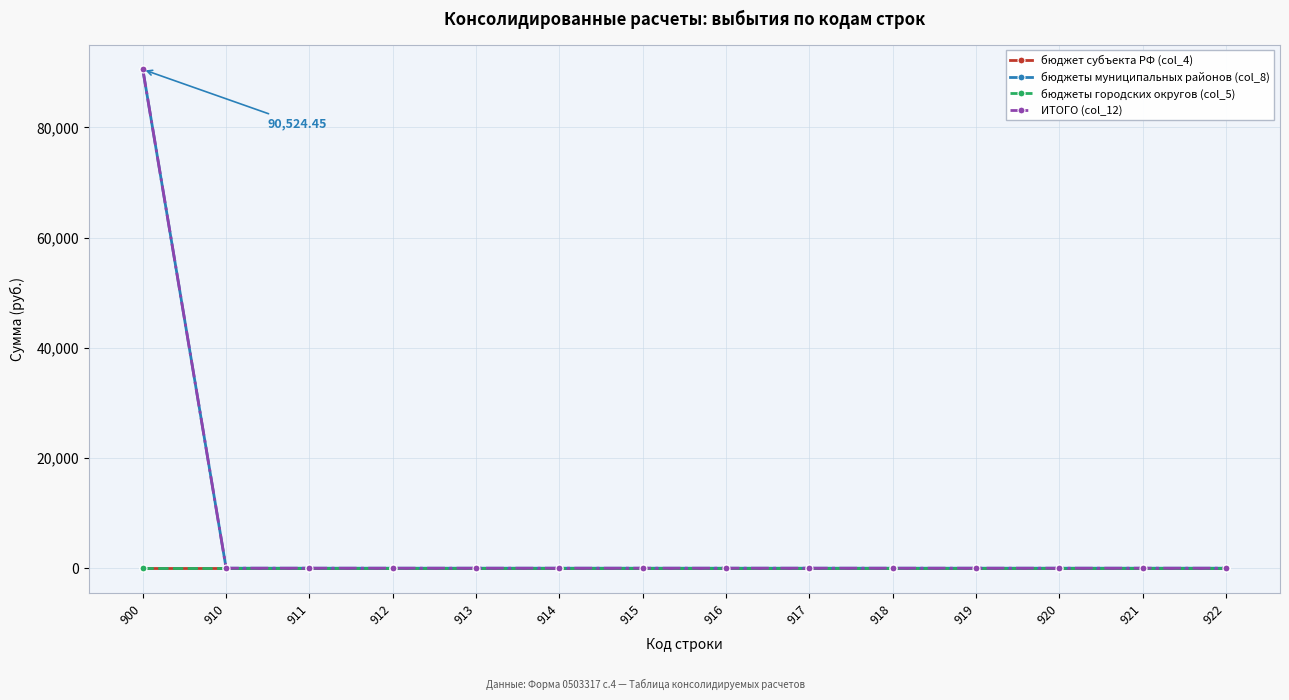

Rank the categories by ИТОГО (col_12) value from highest to lowest.

900, 910, 911, 912, 913, 914, 915, 916, 917, 918, 919, 920, 921, 922